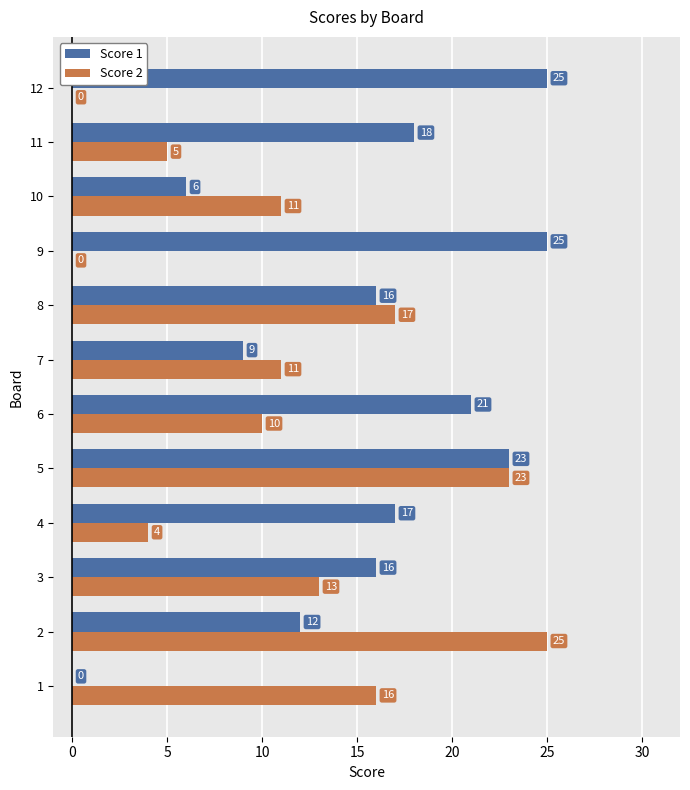

How many data points does each series have?

12